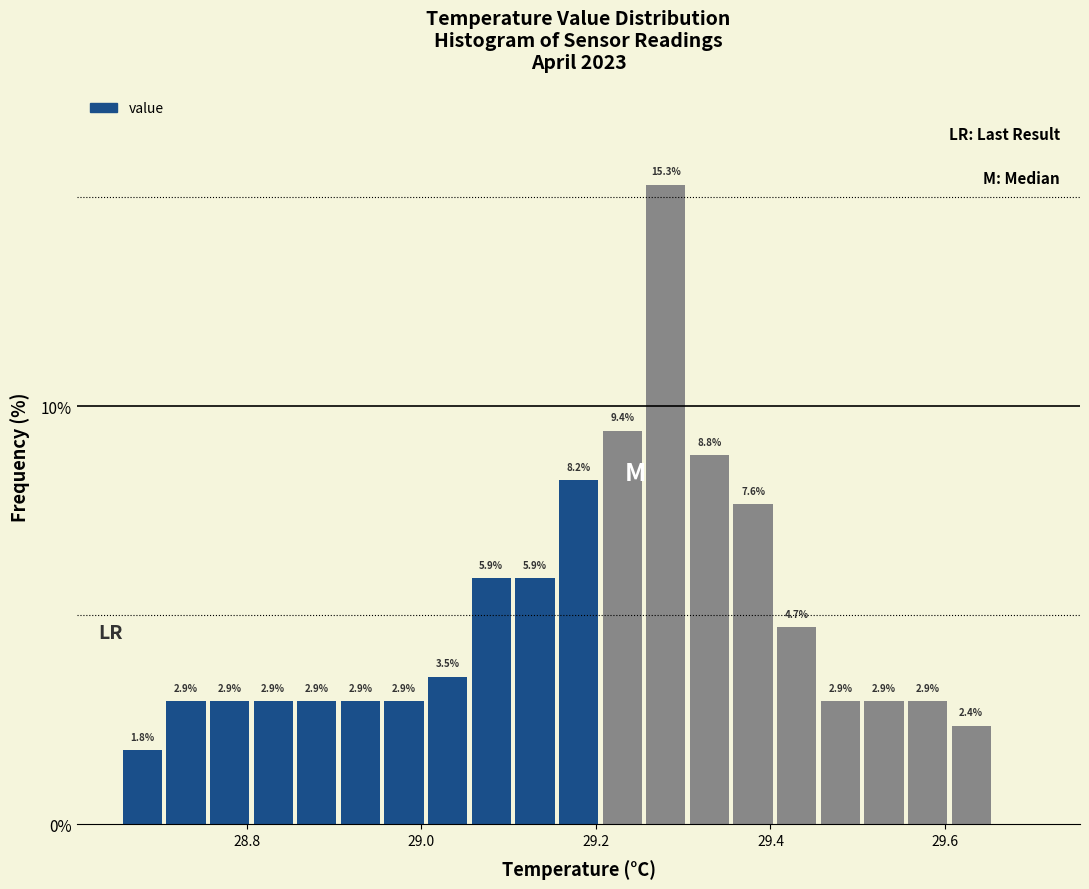

Around what value on the x-axis is the tallest bar? Give the approximate position of its centre, as read against the axis.

29.28